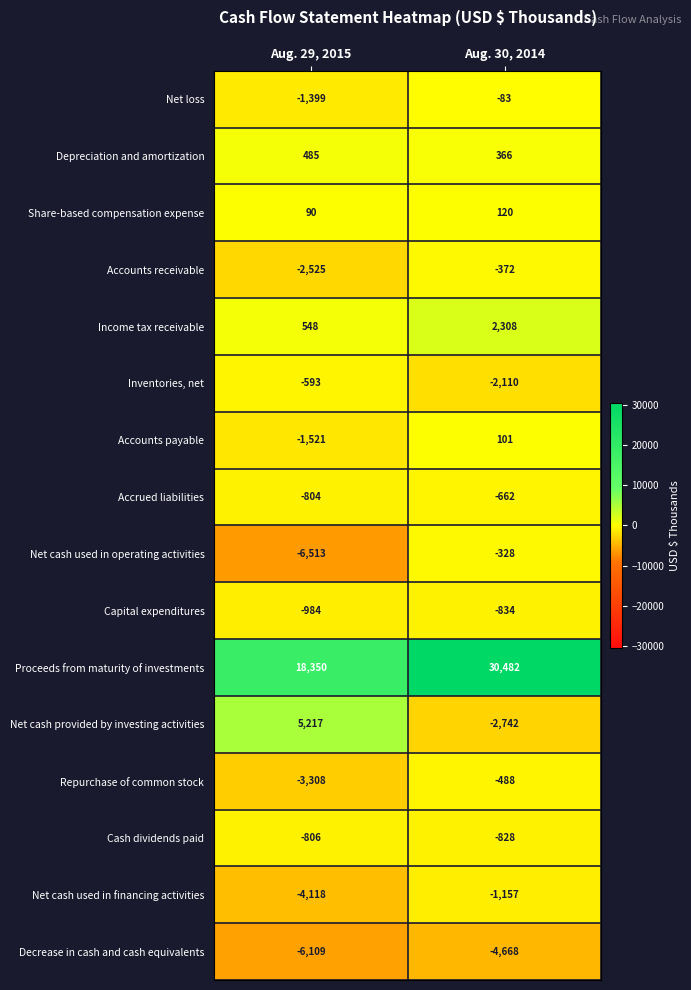

Is the value of Net cash provided by investing activities at Aug. 29, 2015 greater than the value of Capital expenditures at Aug. 30, 2014?

Yes